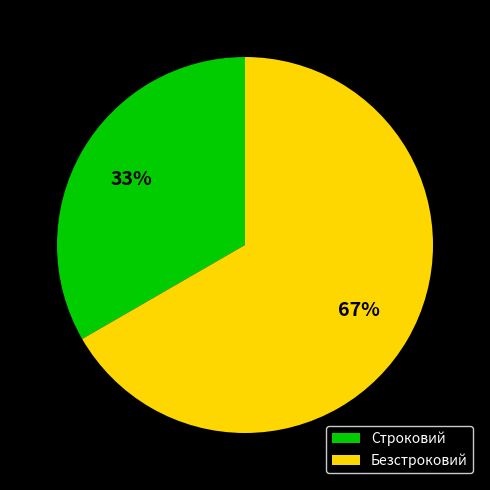

To the nearest percent, what percentage of the pie is Строковий?

33%